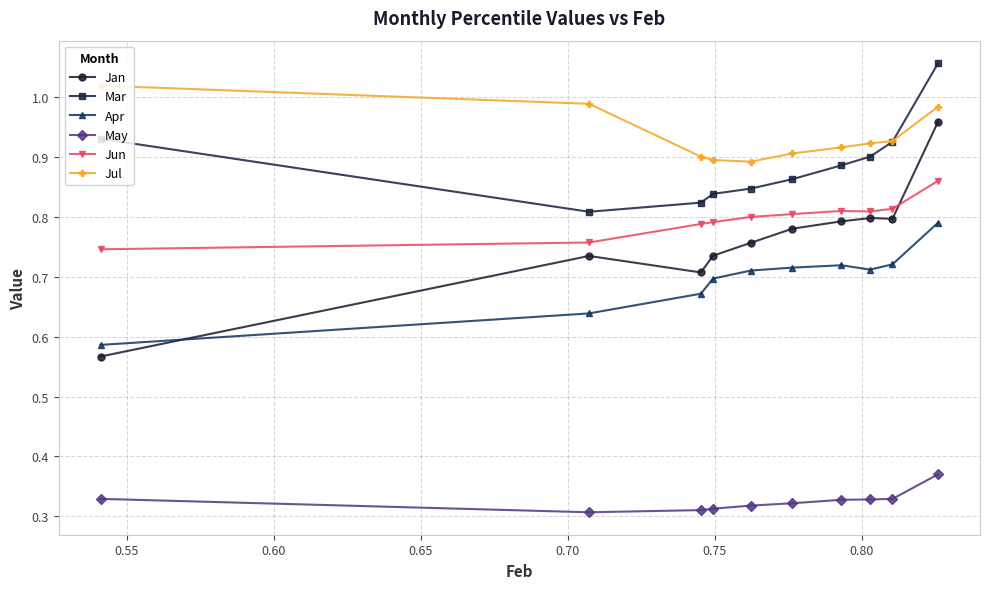

Rank the series by their maximum value, from highest to lowest.

Mar, Jul, Jan, Jun, Apr, May